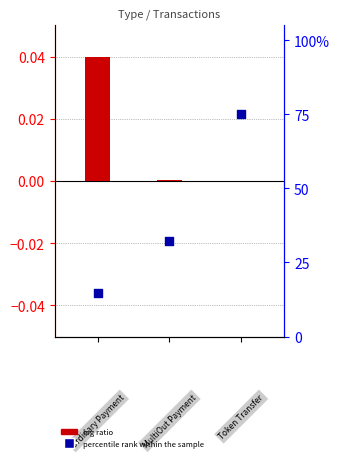

Which series contains the lowest Y value?

log ratio